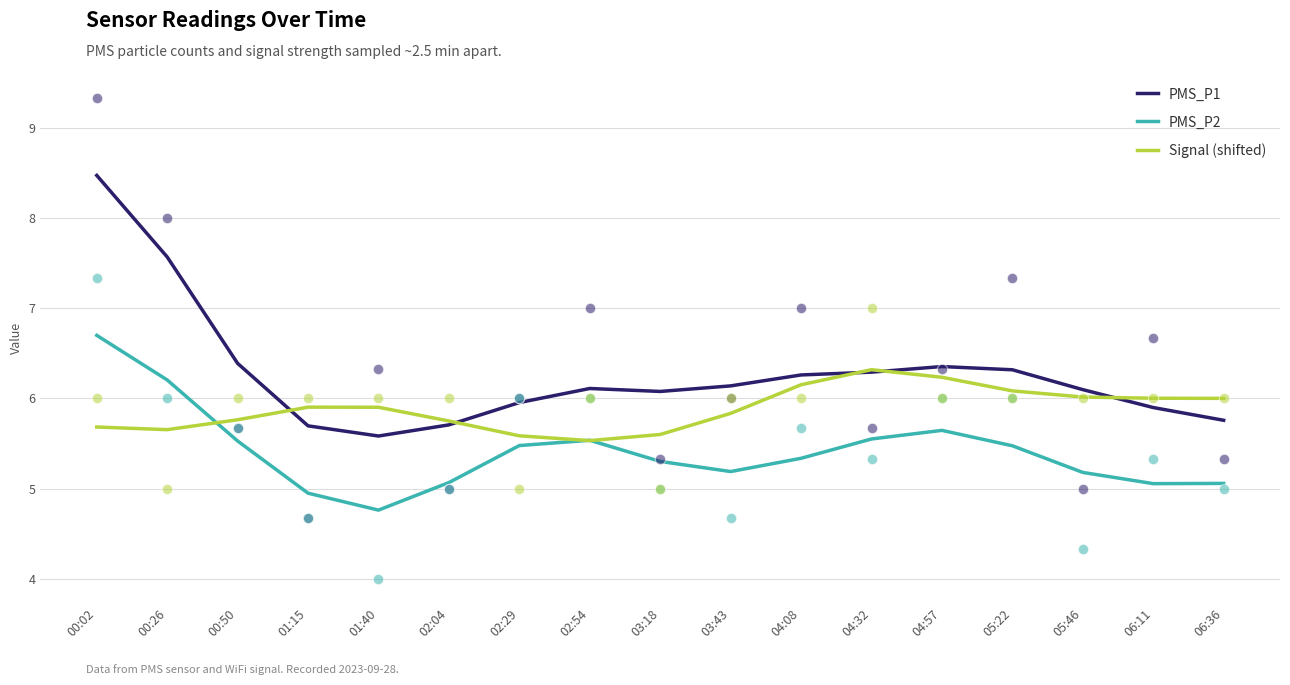

Is the value of PMS_P1 at 00:50 greater than the value of Signal (shifted) at 06:36?

Yes